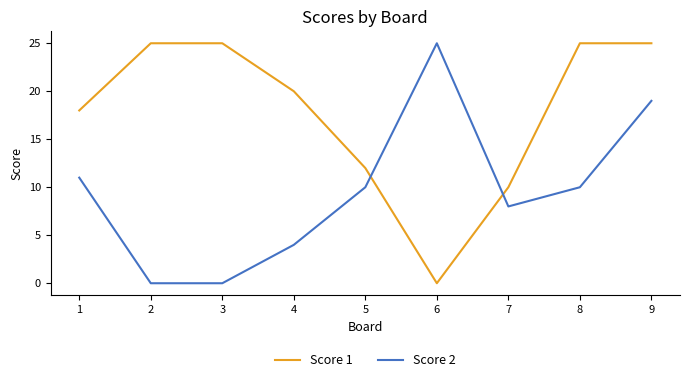

What is the average value of the Score 1 series?

18